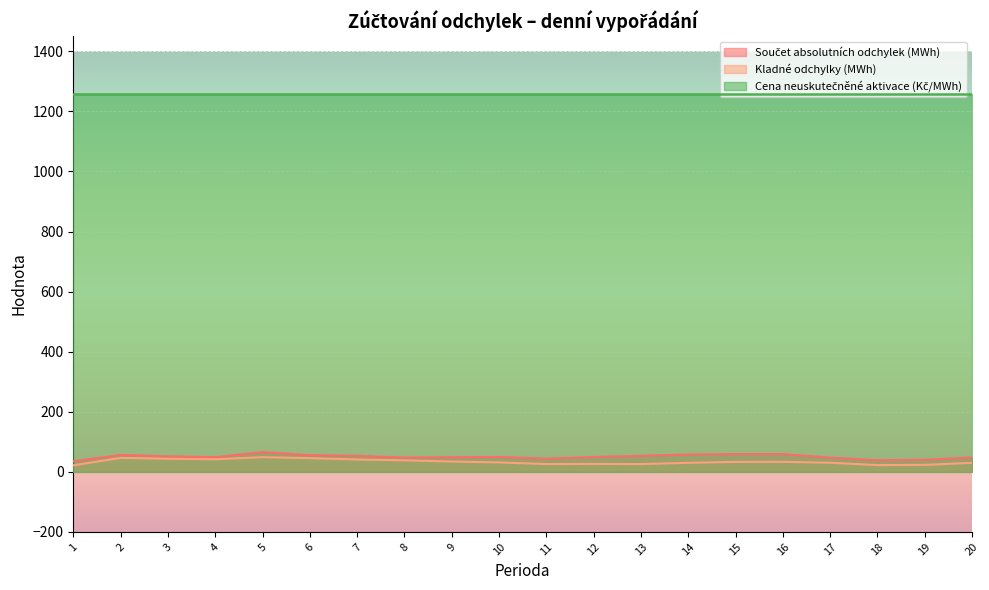

What is the total value across all series at 8?

1343.7